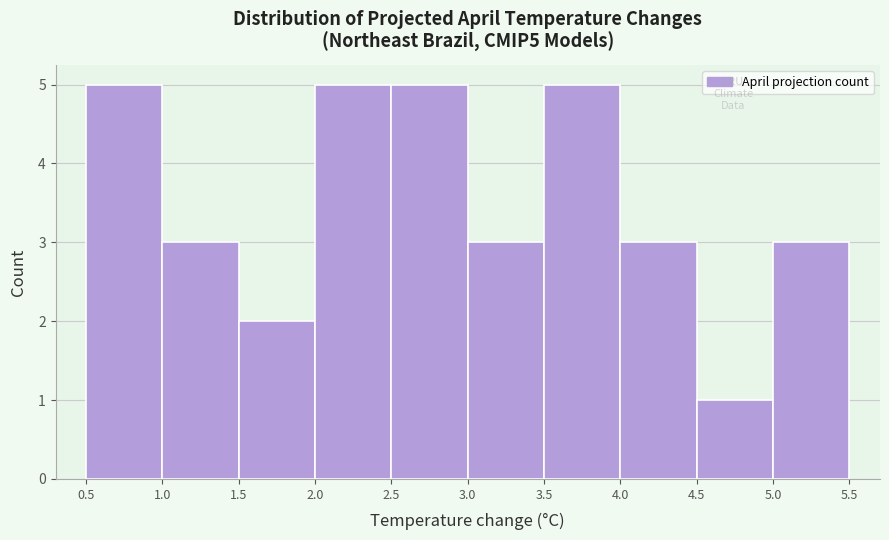

Reading left to right, list every bar in this chart as the range it spans on the x-axis followed by its height. The values are not printed on the chart, so give them approximately, as read against the axis.

0.5 to 1.0: 5
1.0 to 1.5: 3
1.5 to 2.0: 2
2.0 to 2.5: 5
2.5 to 3.0: 5
3.0 to 3.5: 3
3.5 to 4.0: 5
4.0 to 4.5: 3
4.5 to 5.0: 1
5.0 to 5.5: 3